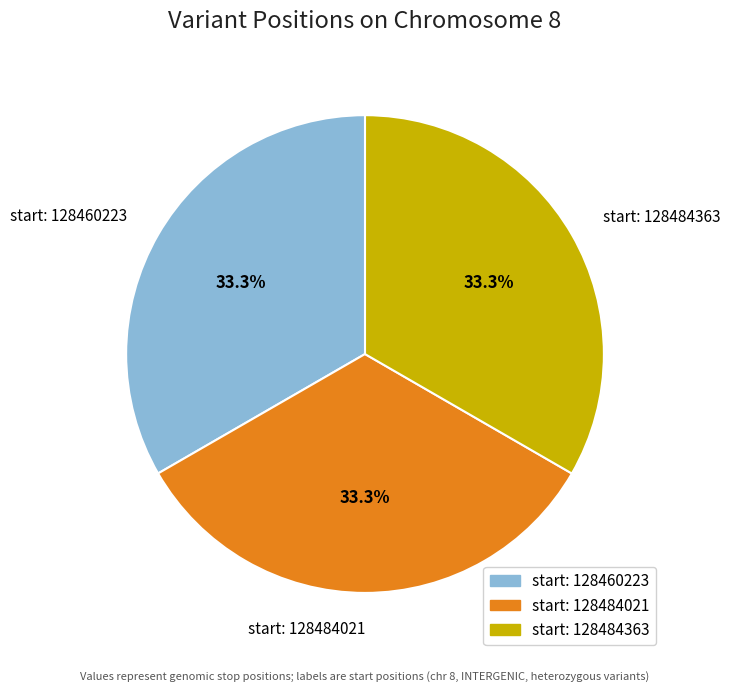

Count the number of slices in the pie.

3